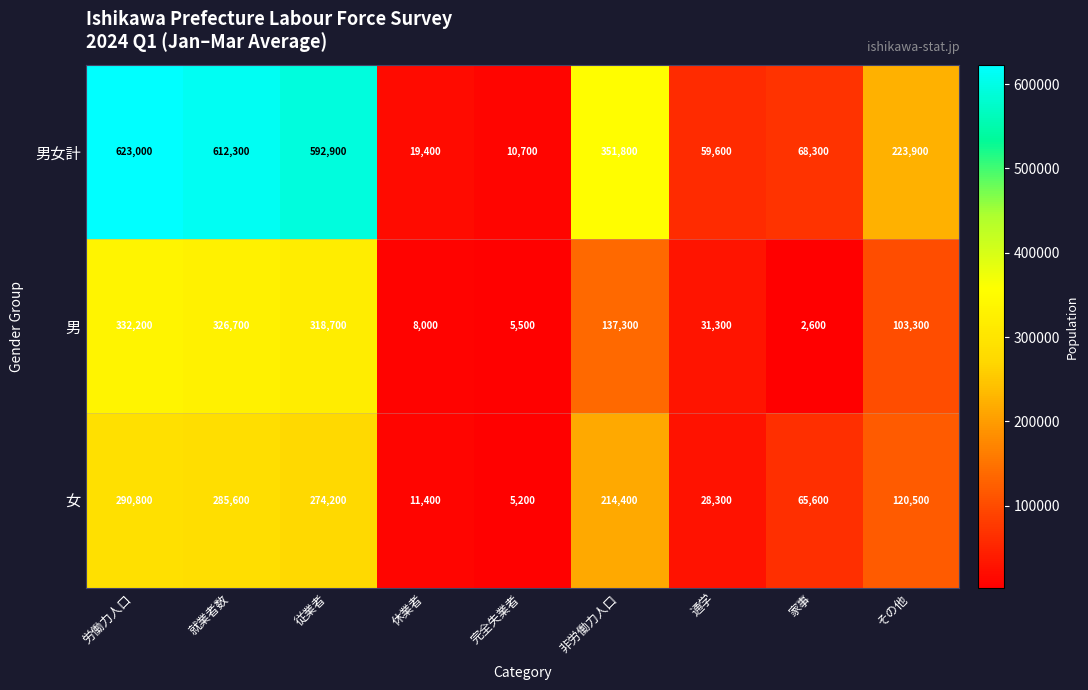

What is the difference between the 男 values at その他 and 従業者?

215400